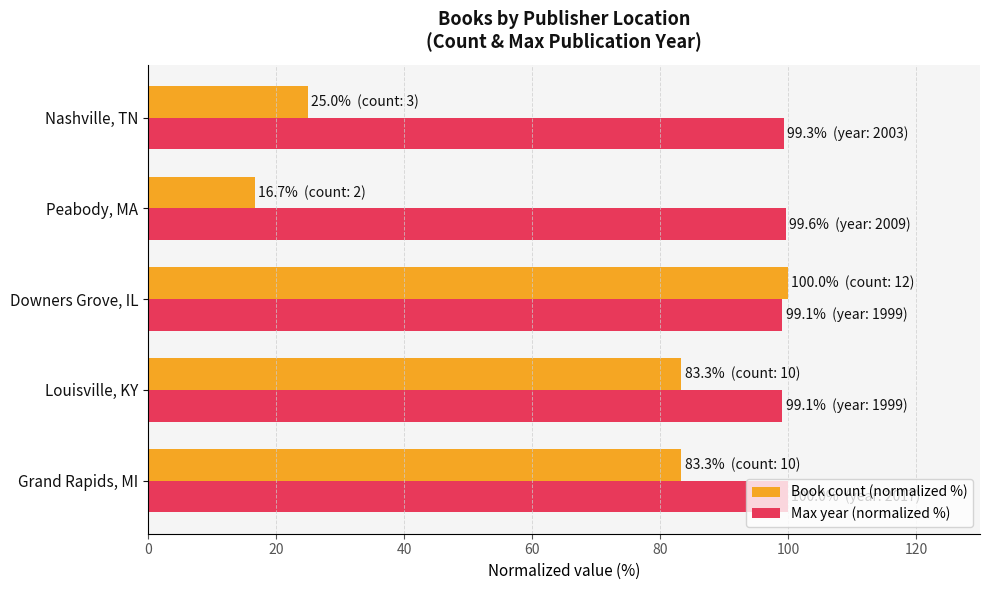

At Peabody, MA, list the series in order from largest to smallest.

Max year (normalized %), Book count (normalized %)